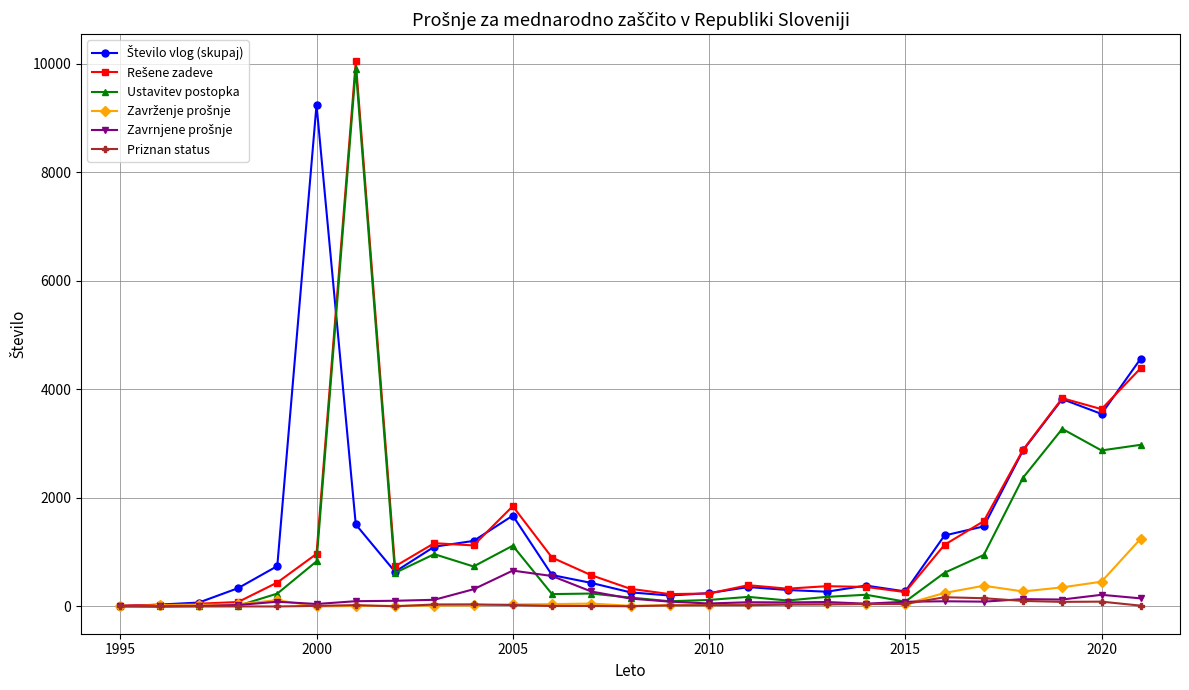

At how many categories does at least one series exceed 3266?

5